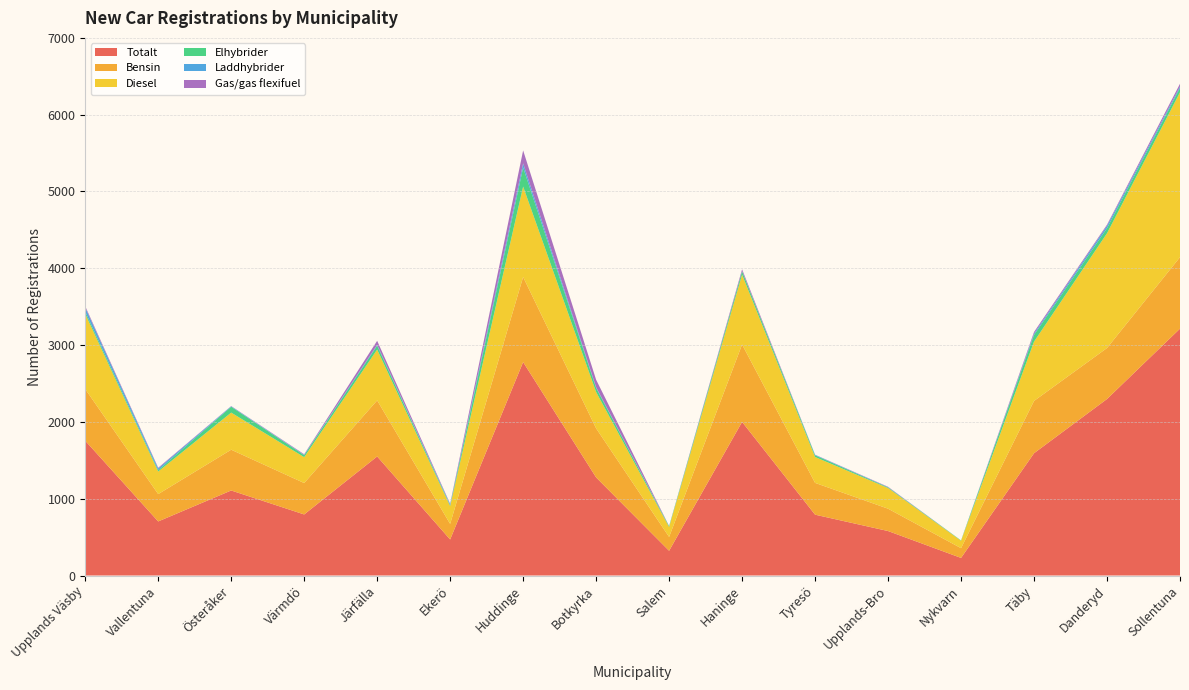

Reading left to right, what are all the values shown in this chart?

Totalt: 1755	704	1107	795	1550	469	2779	1277	322	2000	792	579	229	1592	2298	3214
Bensin: 673	356	531	409	730	203	1108	639	180	1008	414	291	127	681	664	931
Diesel: 978	293	483	337	662	232	1177	473	129	910	337	269	96	772	1494	2147
Elhybrider: 29	18	76	25	51	11	248	54	10	42	22	8	5	87	66	56
Laddhybrider: 54	23	6	6	10	11	54	9	2	4	6	3	0	18	32	20
Gas/gas flexifuel: 17	9	3	7	53	8	169	97	1	23	2	5	0	21	14	35